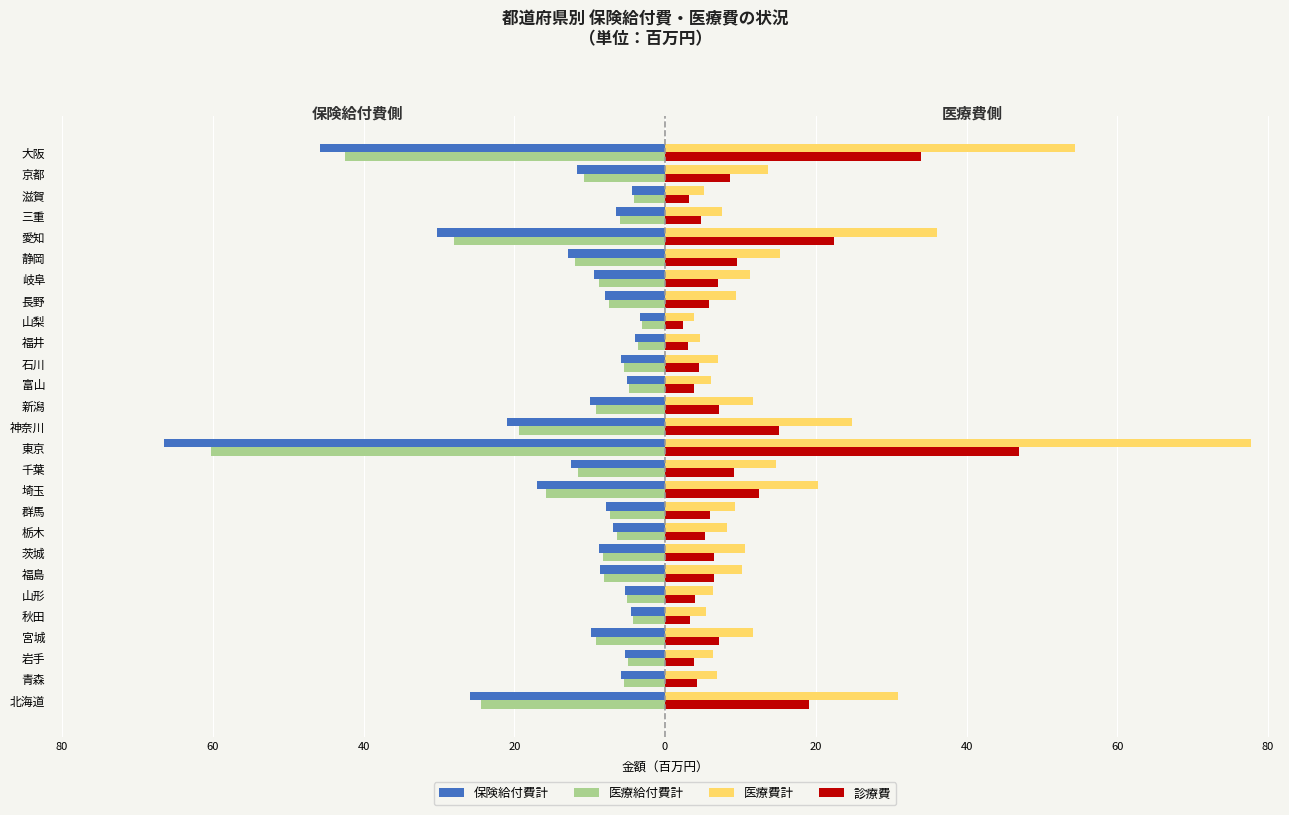

How many groups of bars are there?

27